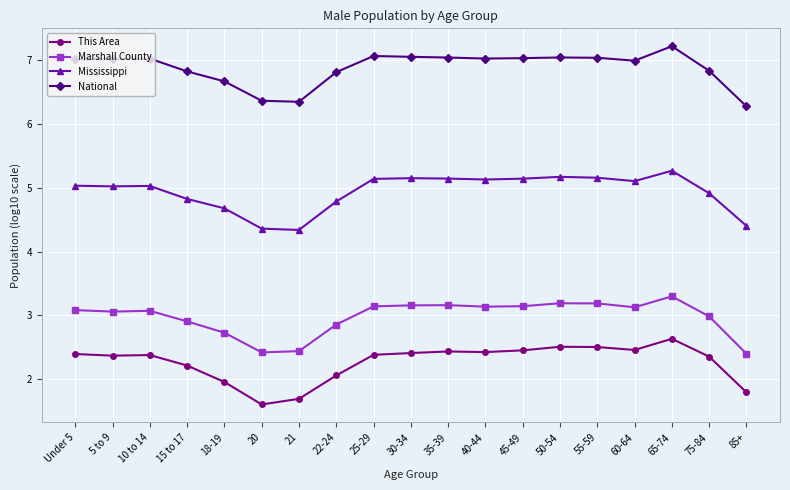

How many data points does each series have?

19